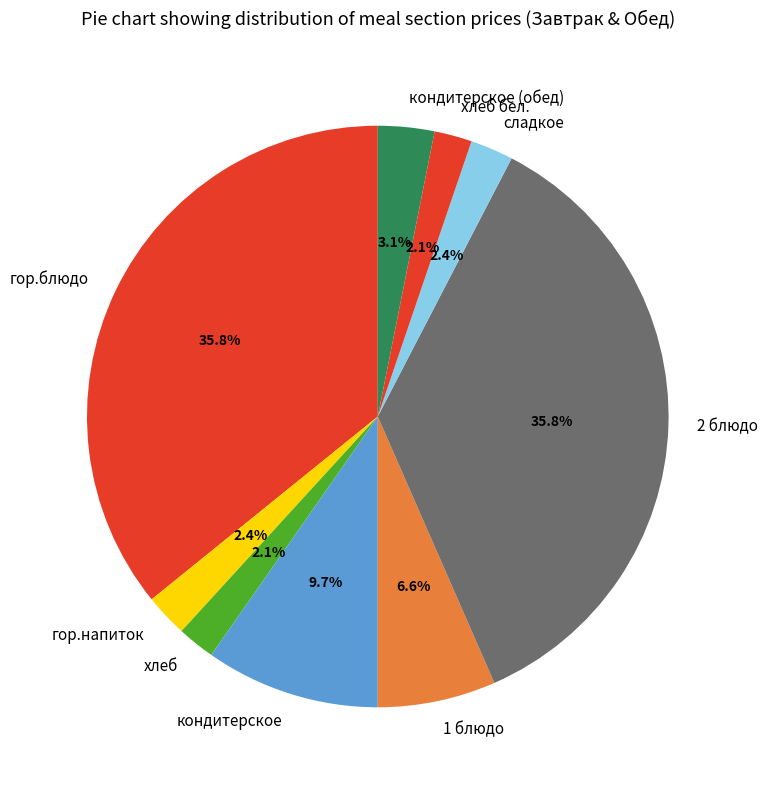

To the nearest percent, what is the average slice percentage?

11%